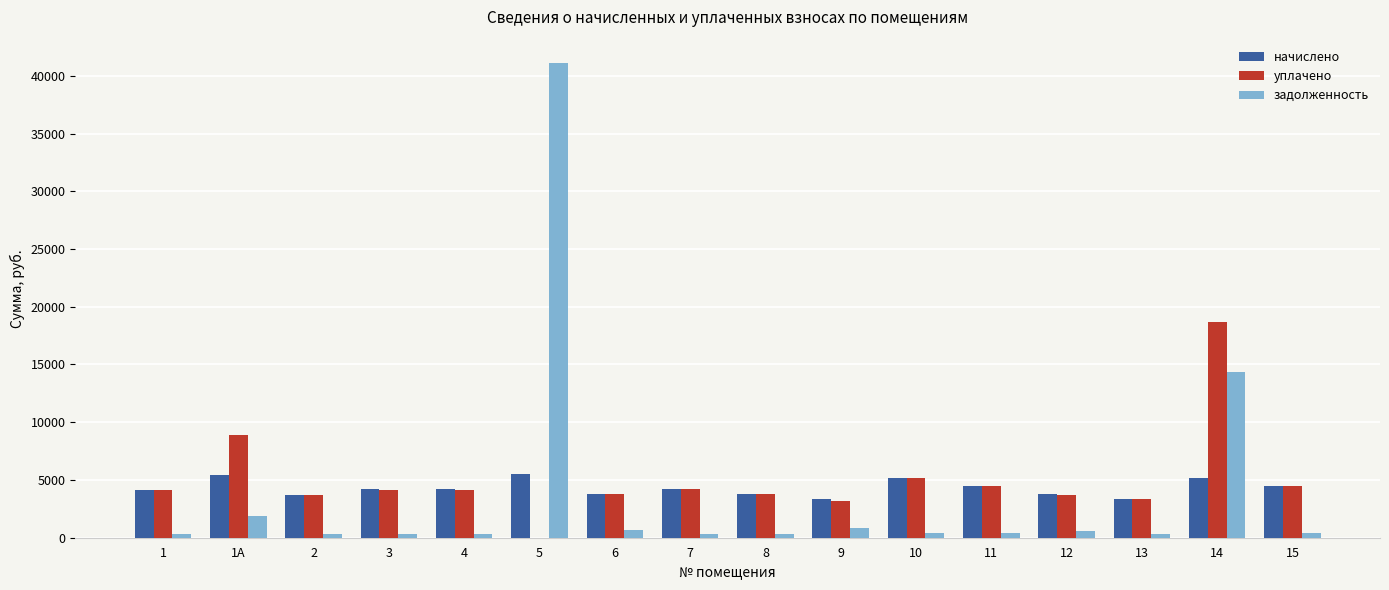

What is the maximum value for уплачено?

18699.1